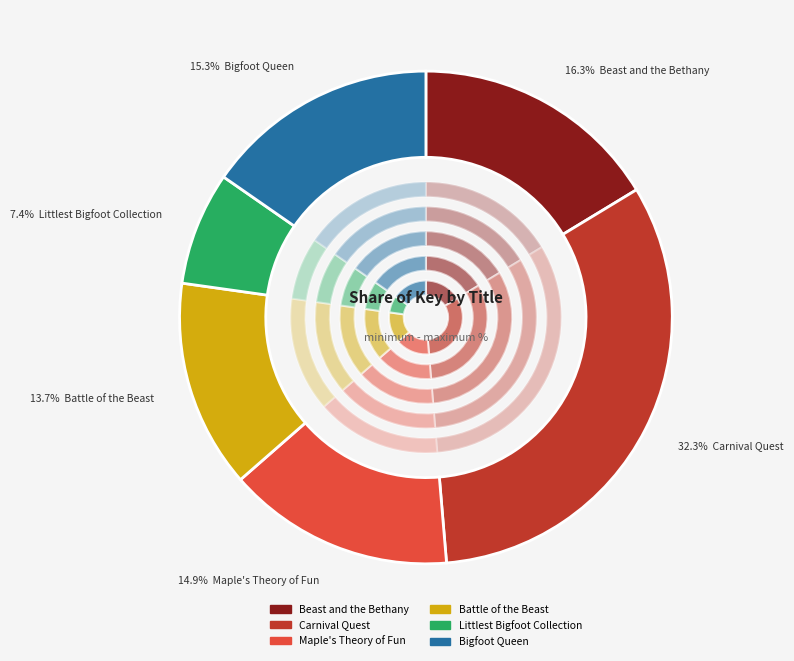

How many segments does this pie chart have?

6